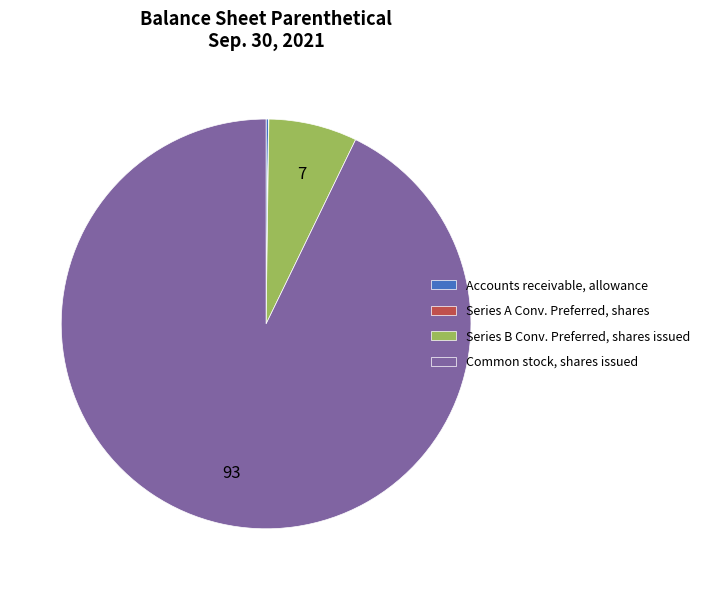

Is there a majority slice in this chart?

Yes